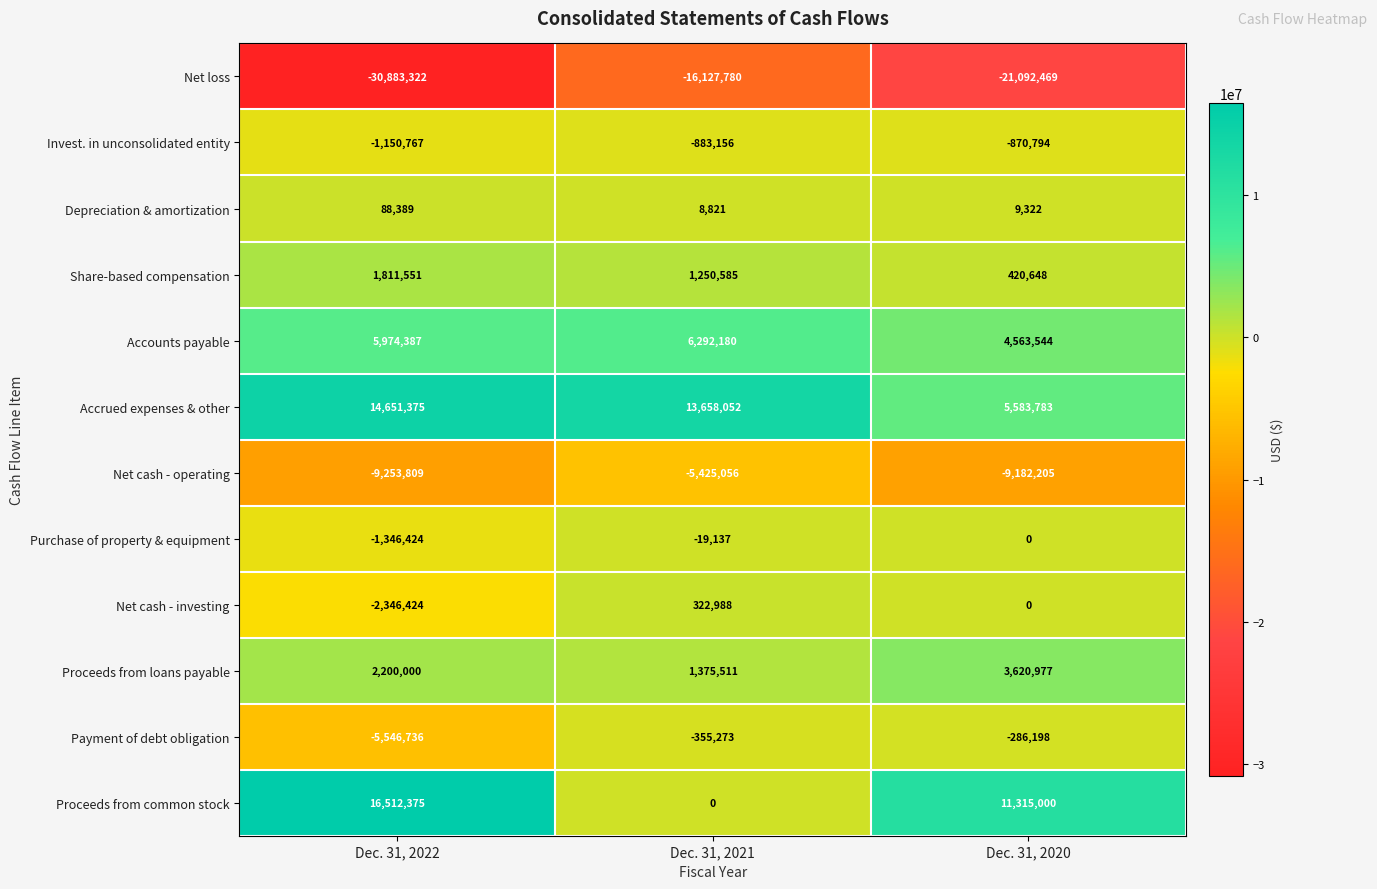

Which series has the largest range (max minus min)?

Proceeds from common stock